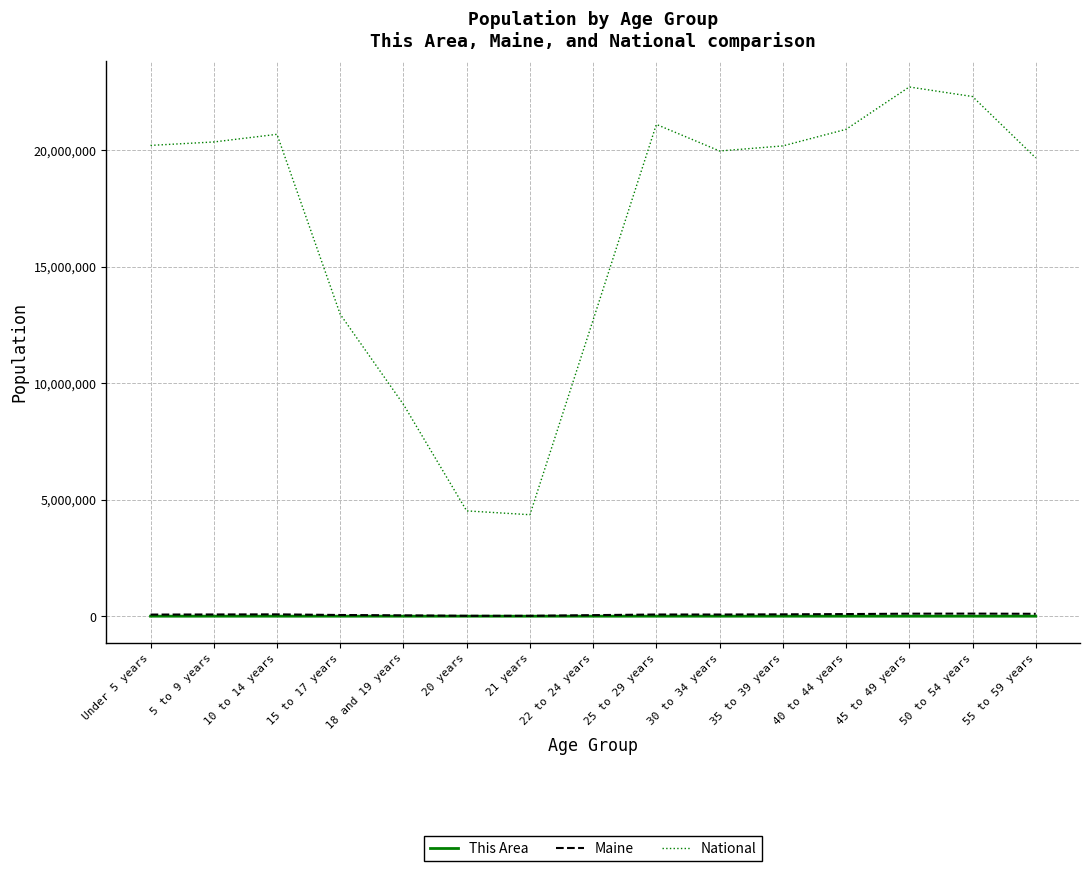

True or false: Maine and National cross at least once.

False